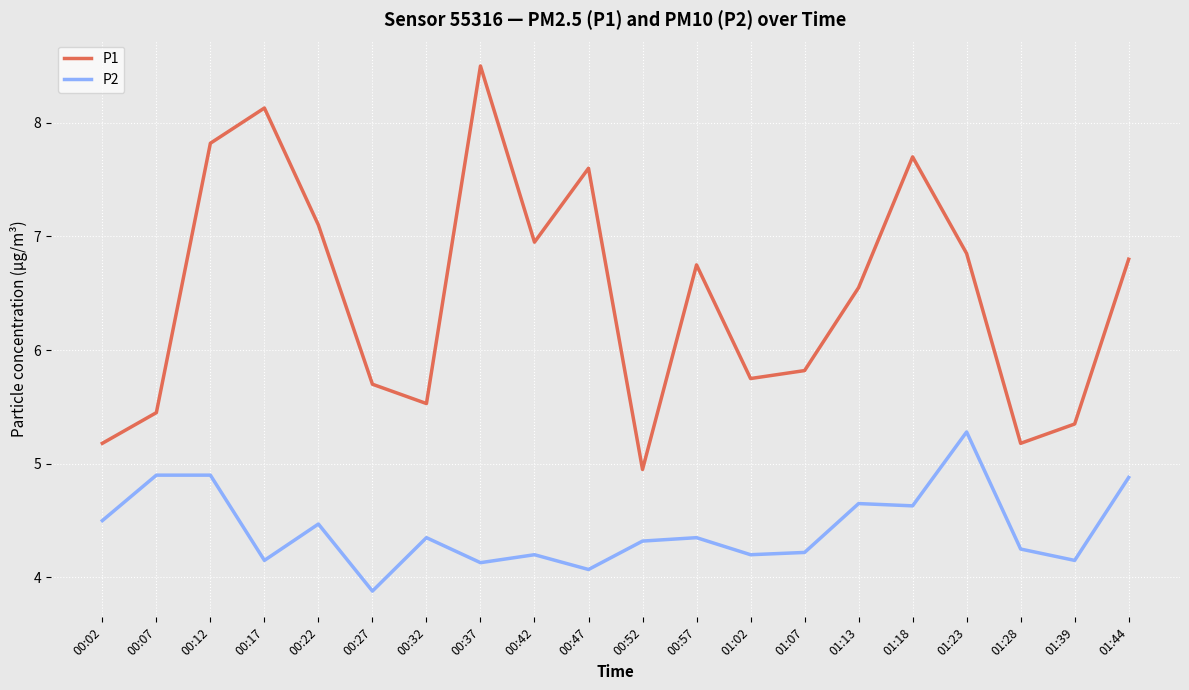

What is the difference between the P2 values at 01:13 and 01:28?

0.4